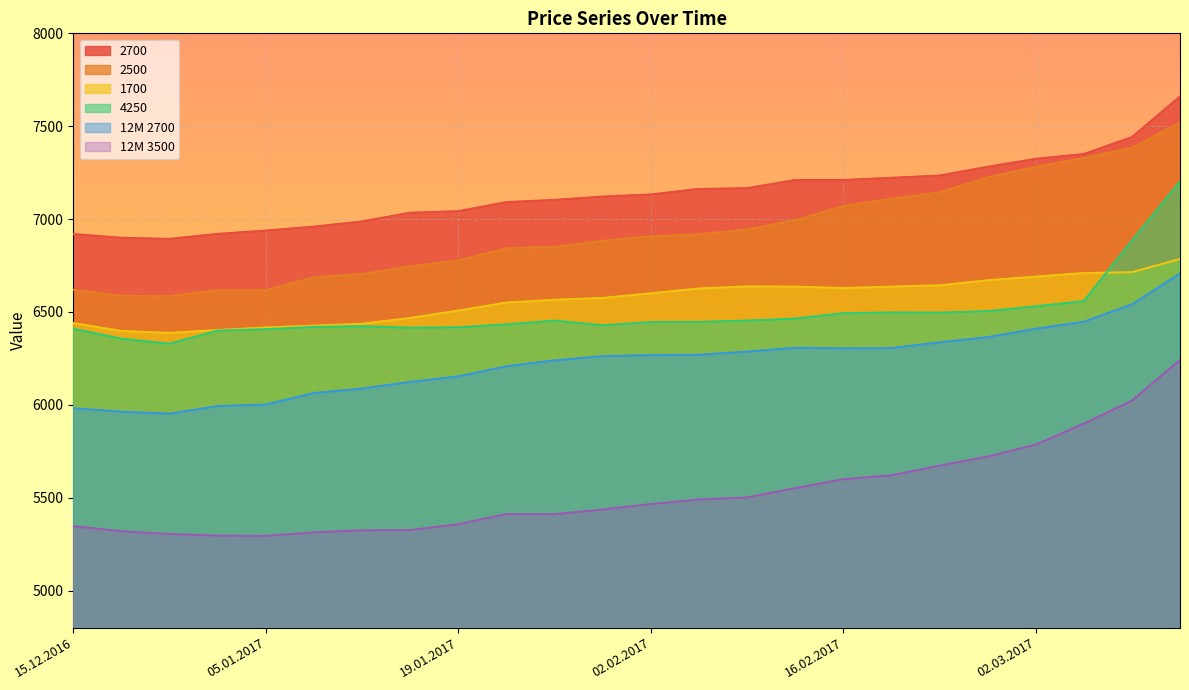

True or false: 12M 3500 has a value of 5313 at 10.01.2017.

True